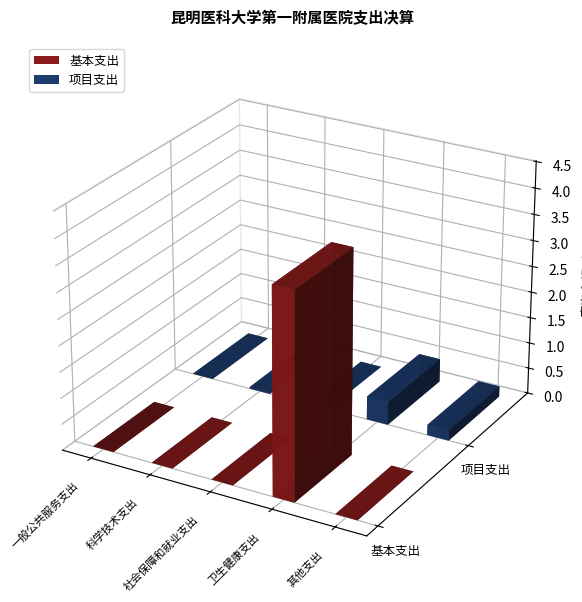

What are all the series names shown in the legend?

基本支出, 项目支出